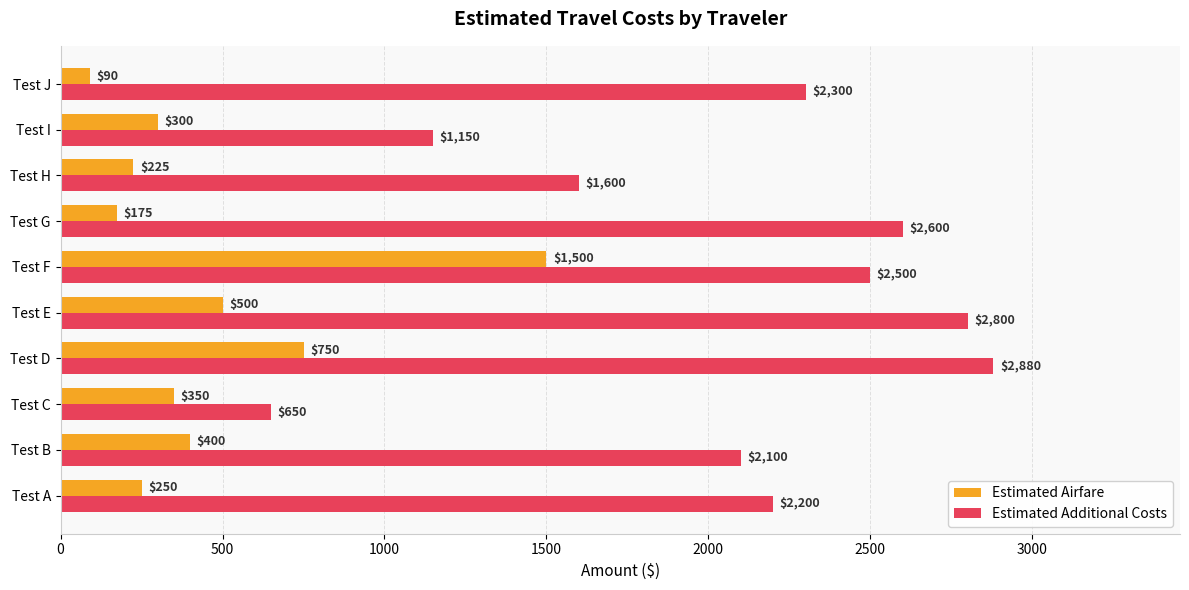

At how many categories does at least one series exceed 1370?

8